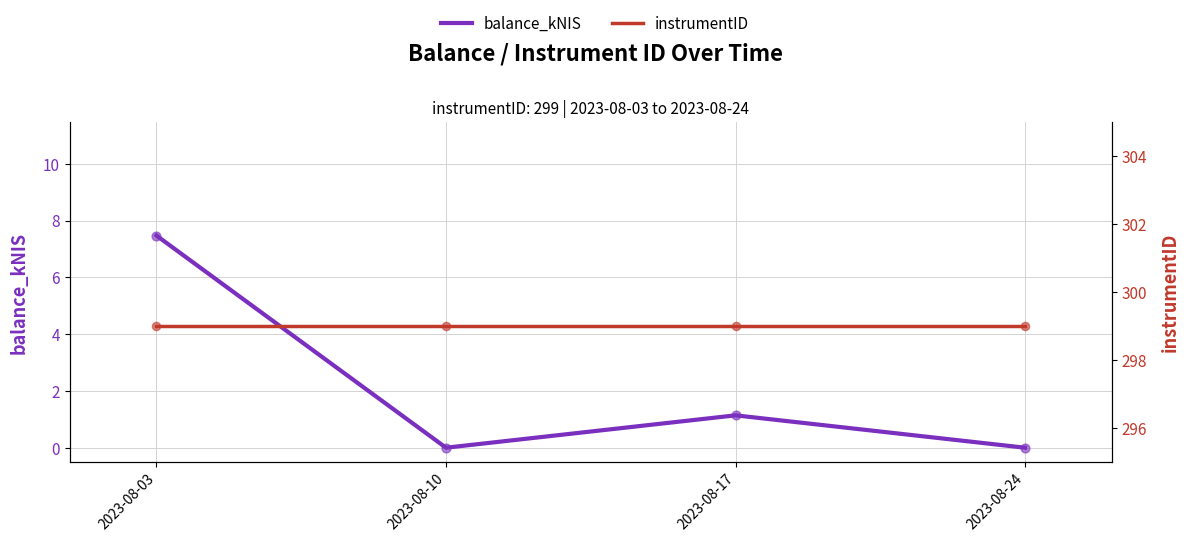

What are all the series names shown in the legend?

balance_kNIS, instrumentID